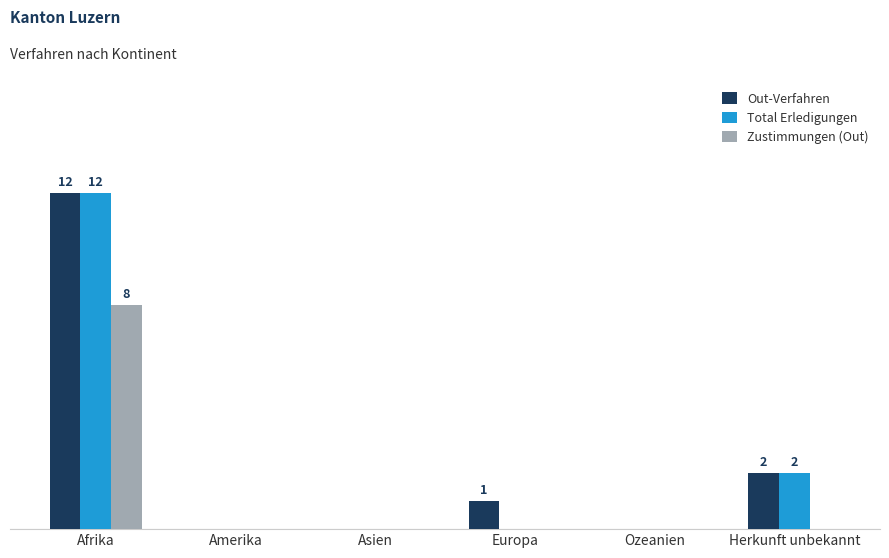

At which label is Total Erledigungen closest to 6?

Herkunft unbekannt